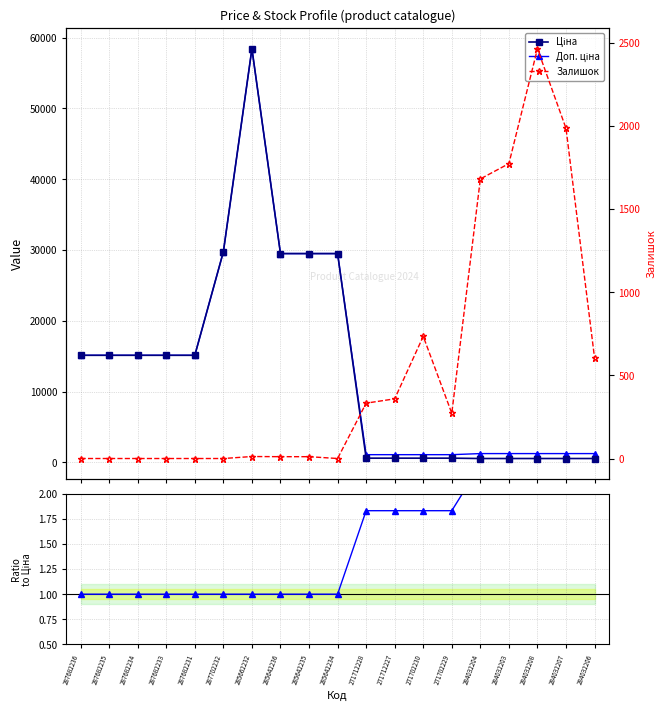

Rank the series by their maximum value, from highest to lowest.

Ціна, Доп. ціна, Залишок, Ratio Доп./Ціна